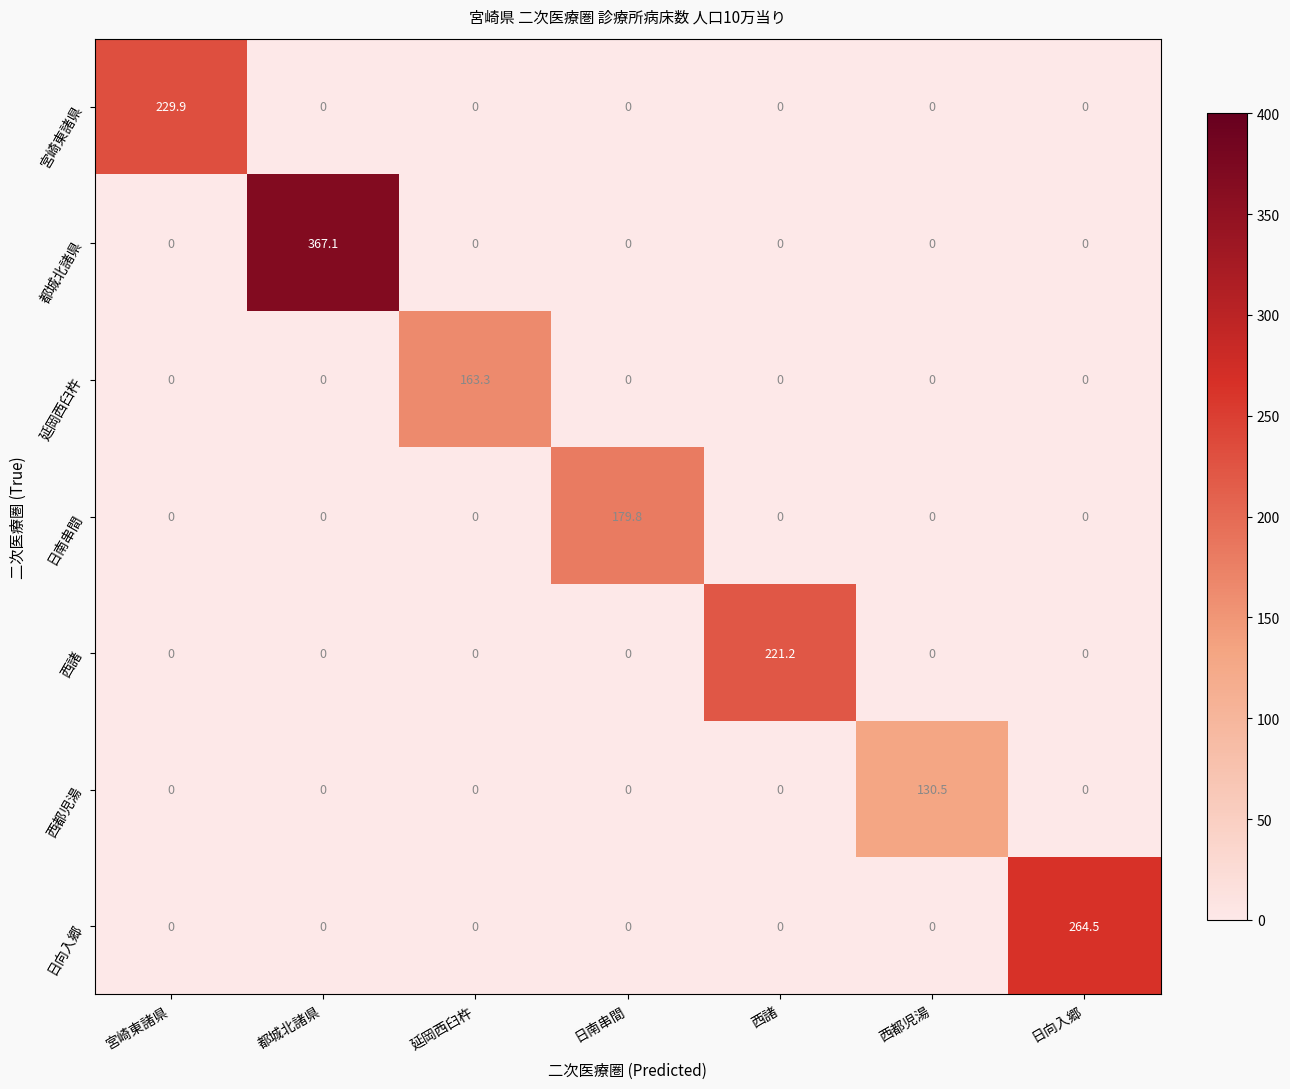

Read the 西都児湯 value at 西都児湯.

130.5